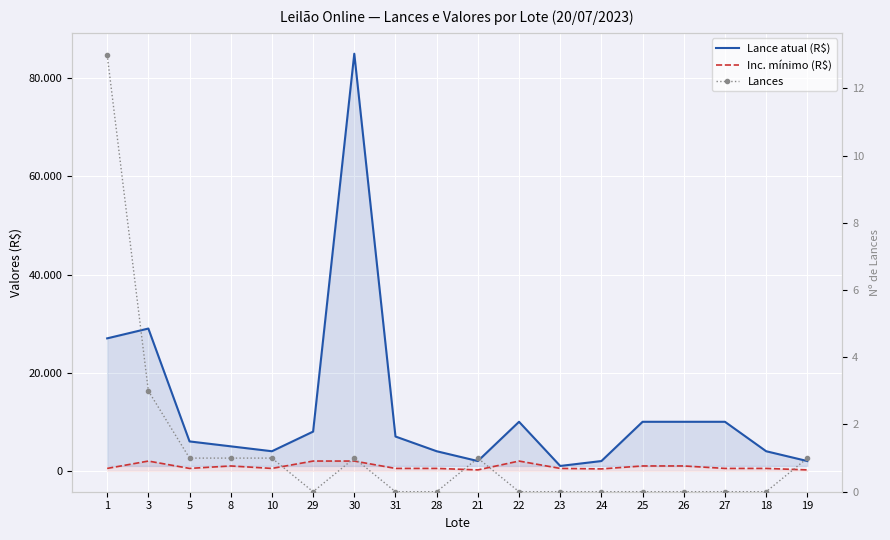

The value of Lances at 30 is 1. True or false?

True